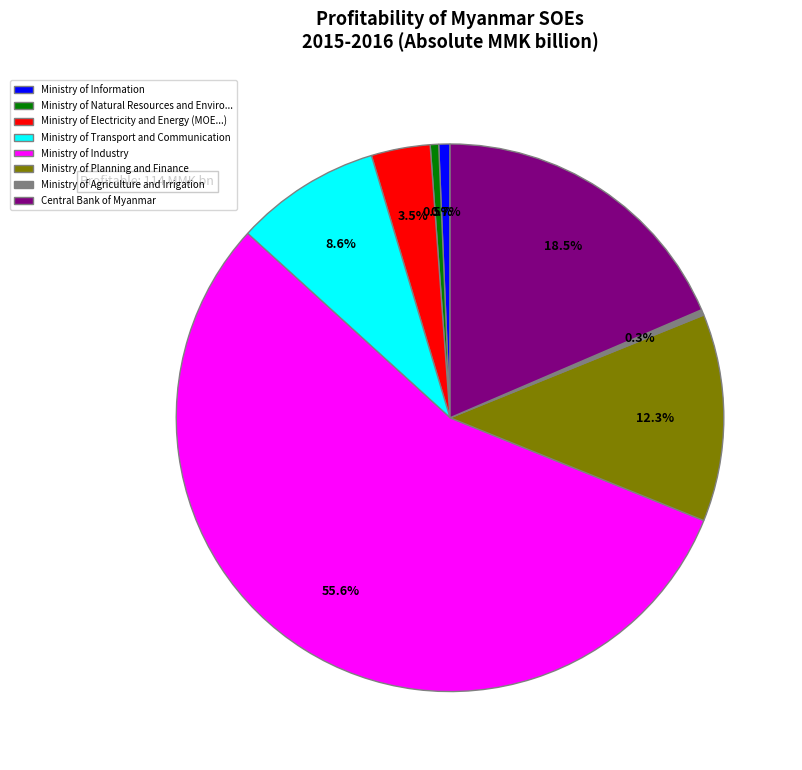

Between Central Bank of Myanmar and Ministry of Agriculture and Irrigation, which is larger?

Central Bank of Myanmar